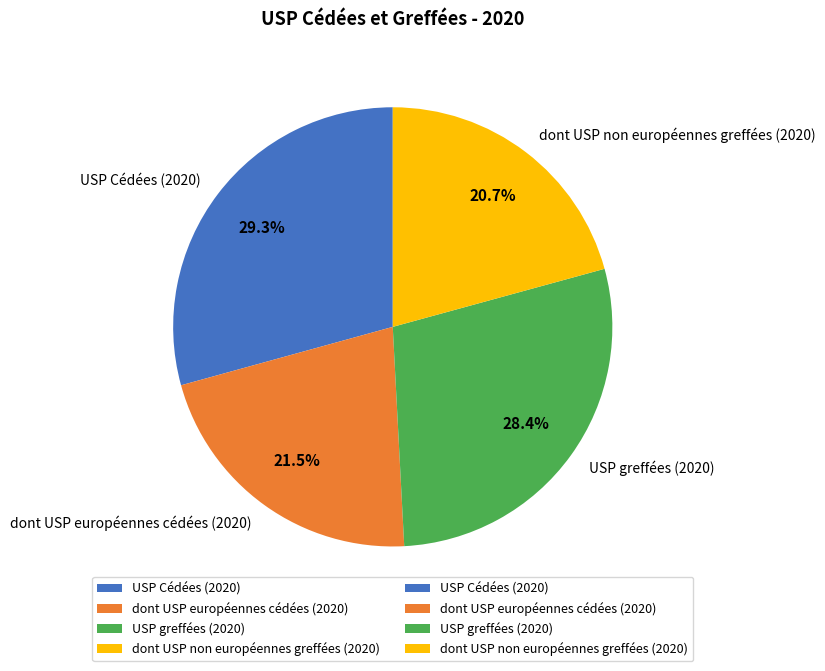

What is the smallest slice in the pie chart?

dont USP non européennes greffées (2020)